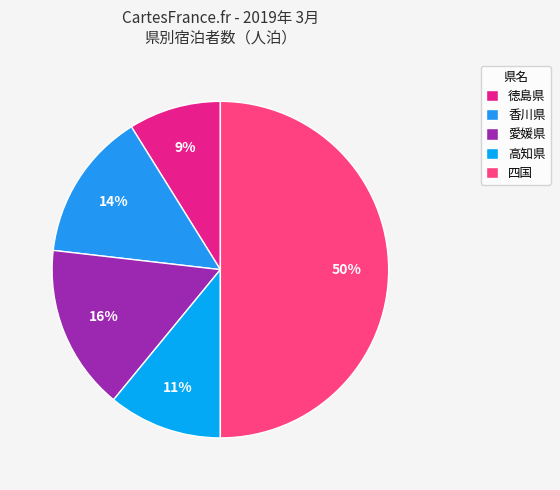

What percentage is the 香川県 slice, to the nearest percent?

14%